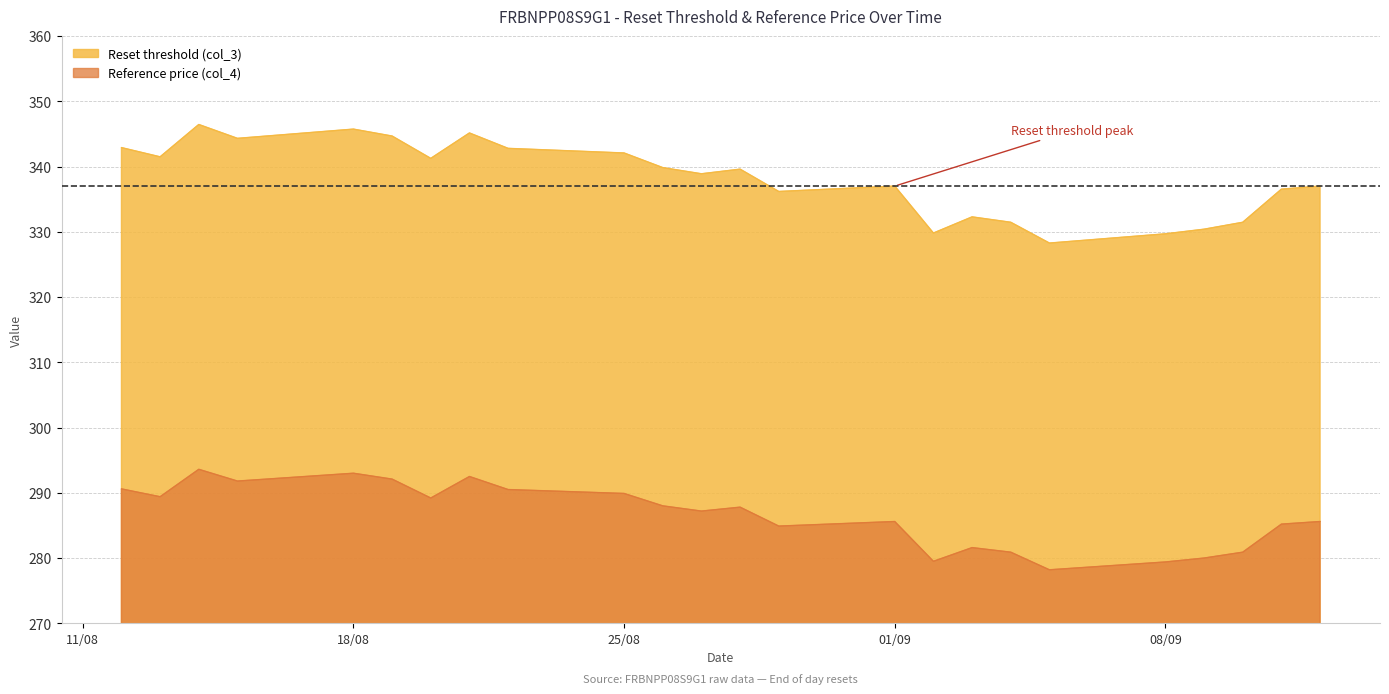

Which series has the largest range (max minus min)?

Reset threshold (col_3)